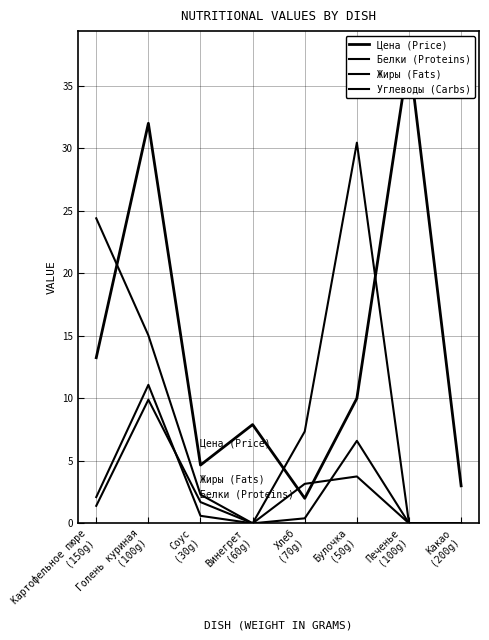

True or false: Жиры (Fats) and Цена (Price) intersect in this chart.

False